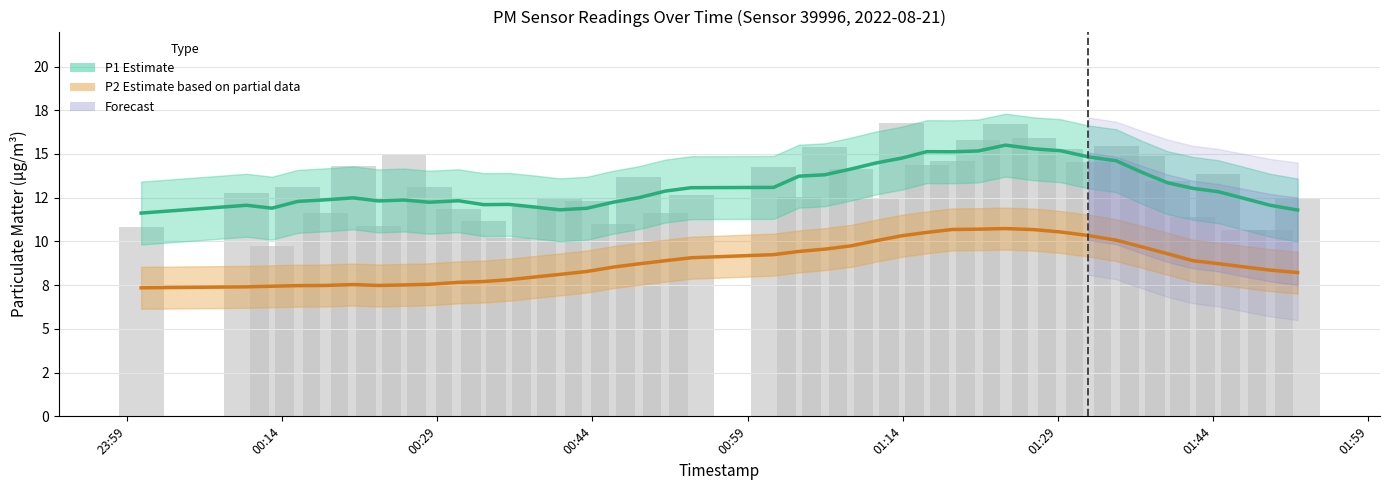

True or false: P1 Estimate has a value of 7.7 at 29.

False